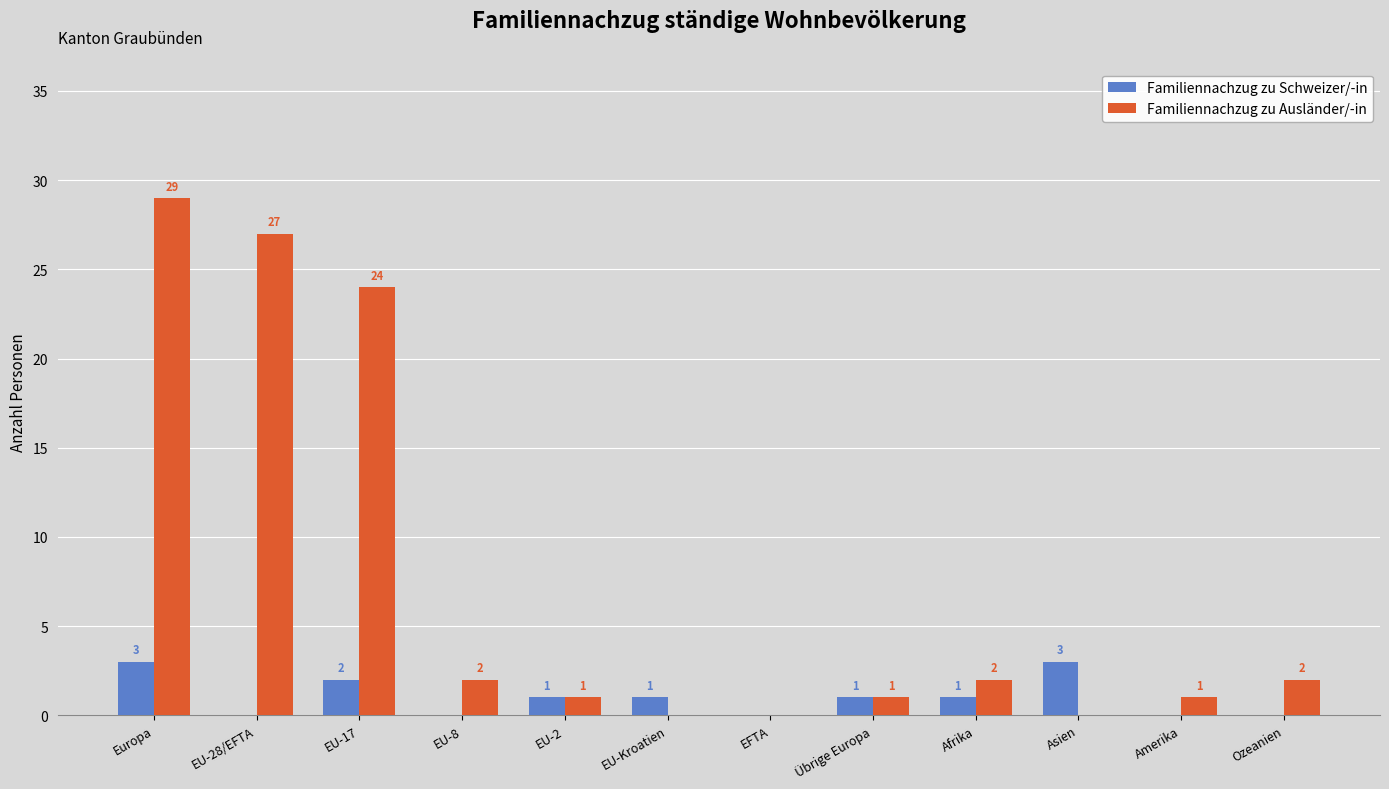

How many distinct data groups are displayed?

2